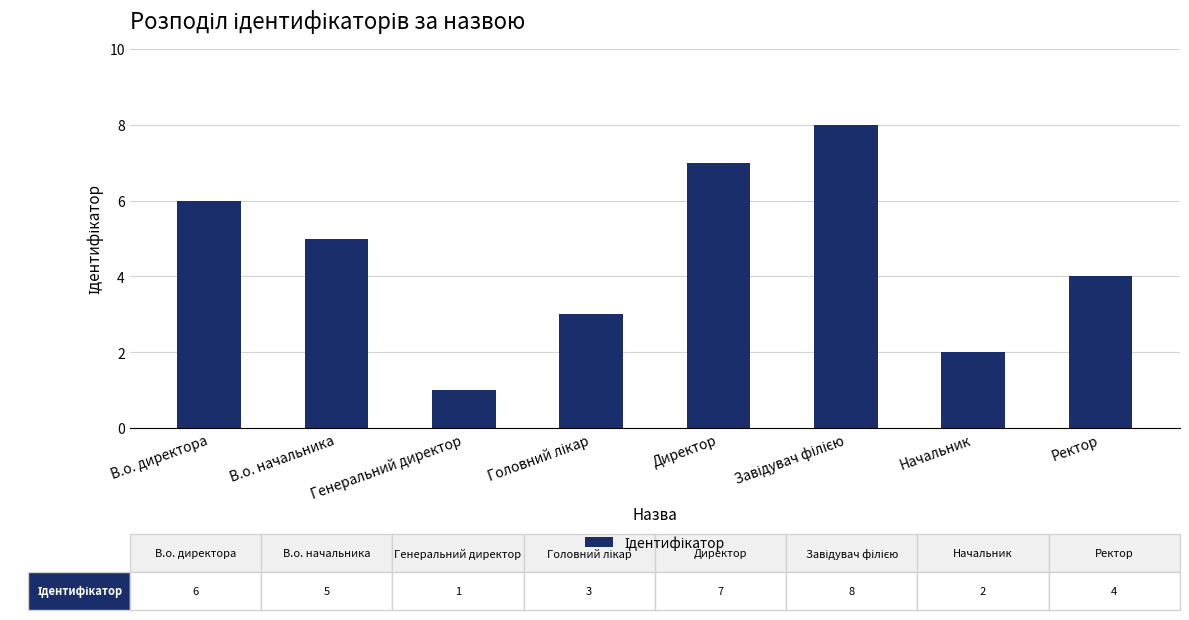

What is the greatest value displayed?

8